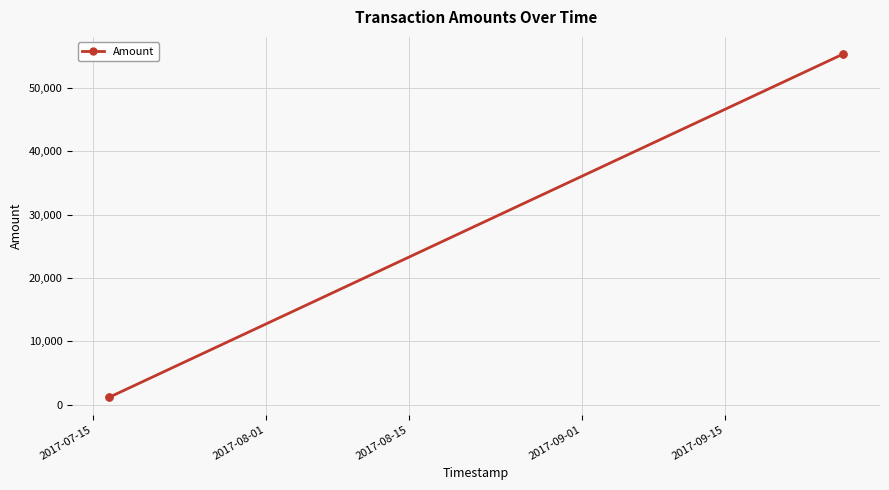

What is the greatest value displayed?

55300